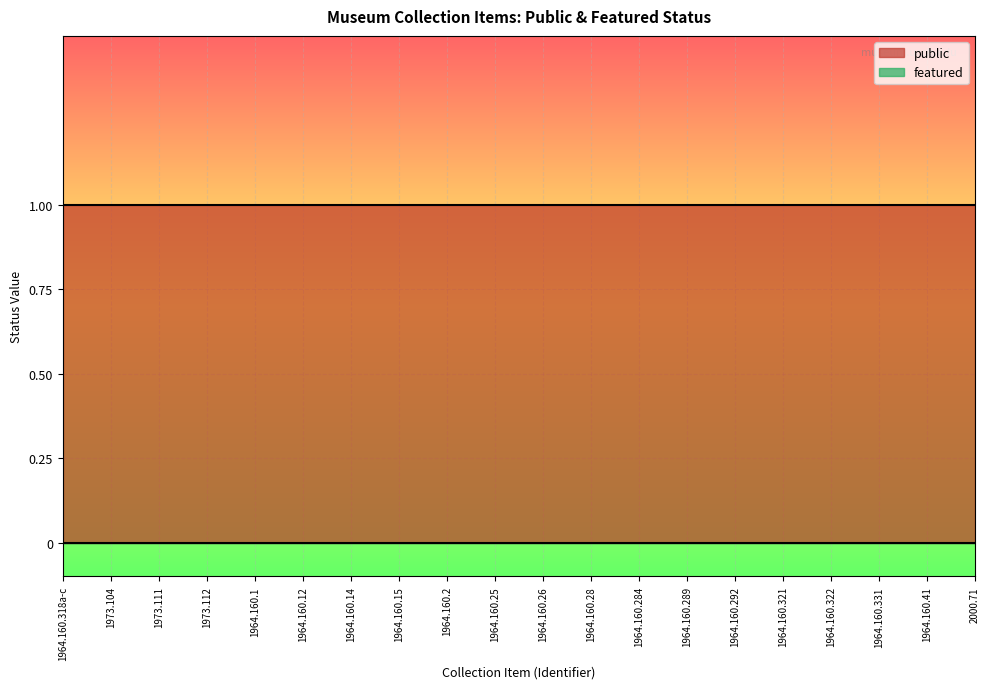

Reading left to right, transcribe all the data shown in this chart.

public: 1	1	1	1	1	1	1	1	1	1	1	1	1	1	1	1	1	1	1	1
featured: 0	0	0	0	0	0	0	0	0	0	0	0	0	0	0	0	0	0	0	0